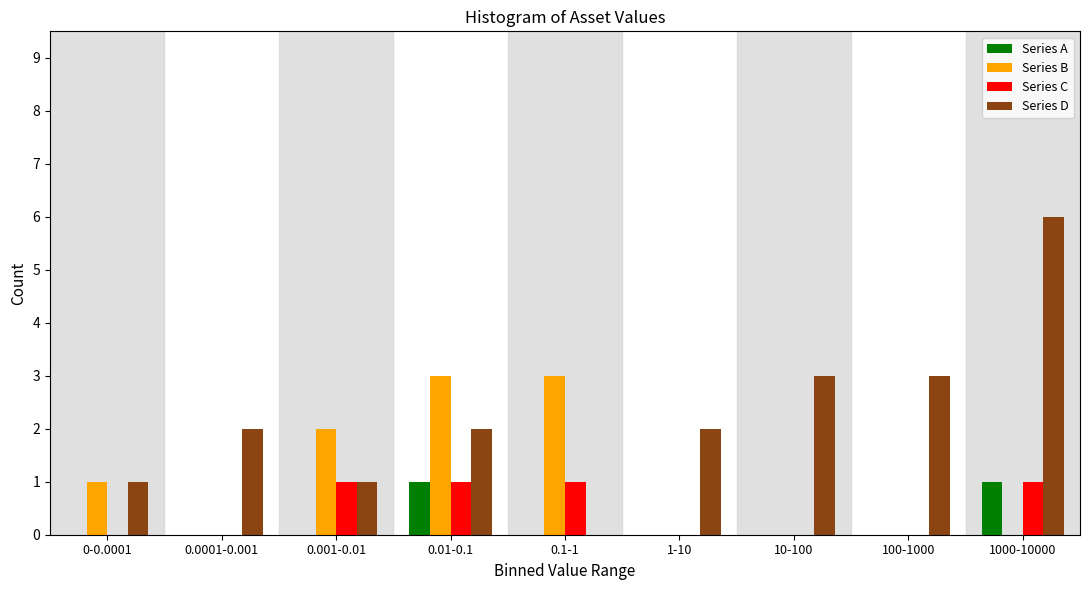

What is the sum of all Series C values?

4